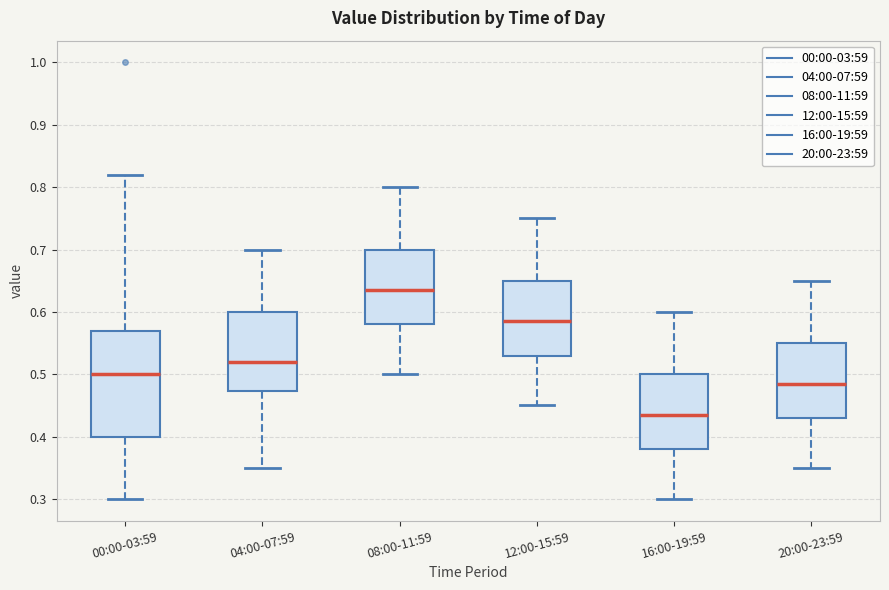

Where is the upper edge of the box for 08:00-11:59 on the y-axis? The values are not printed on the chart, so give them approximately, as read against the axis.

0.70